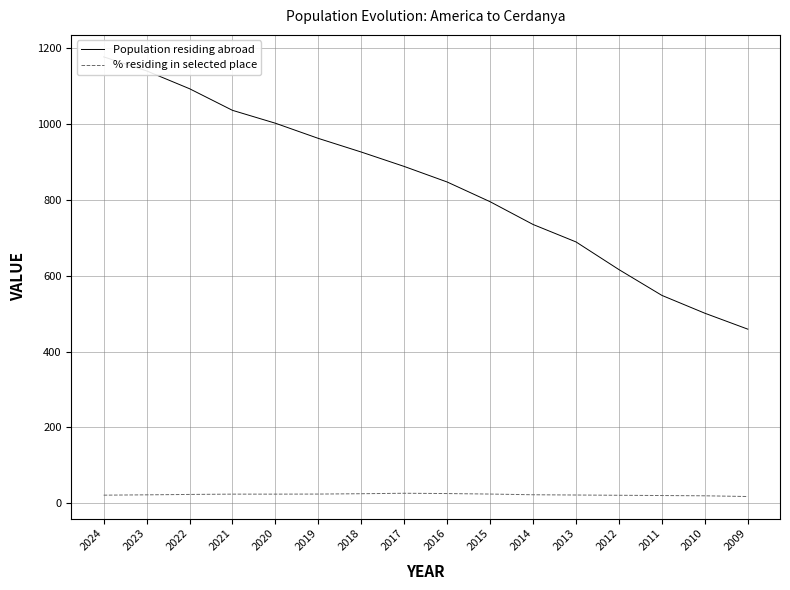

Rank the series by their maximum value, from highest to lowest.

Population residing abroad, % residing in selected place